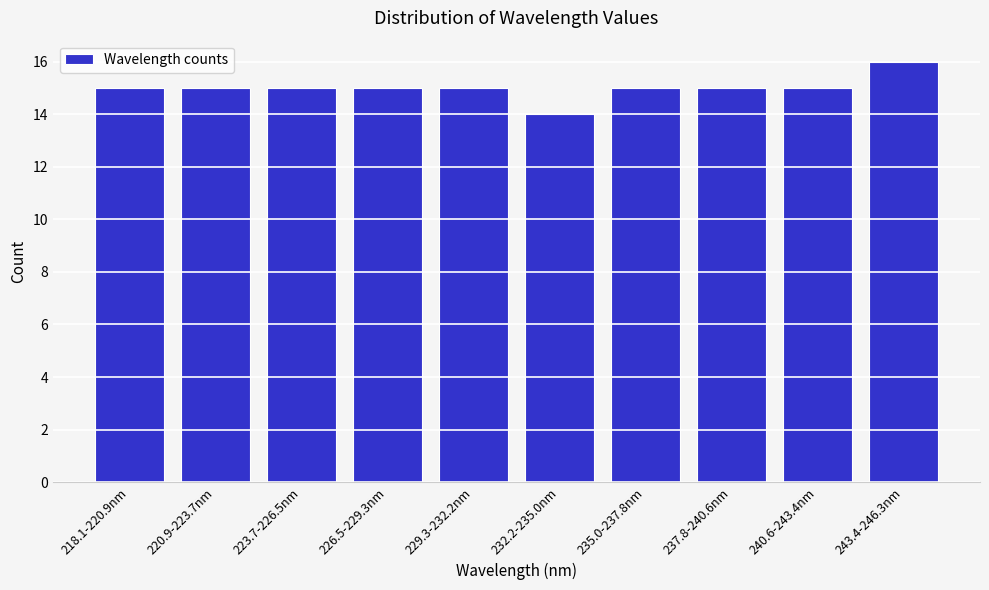

Reading left to right, what are all the values shown in this chart?

15	15	15	15	15	14	15	15	15	16